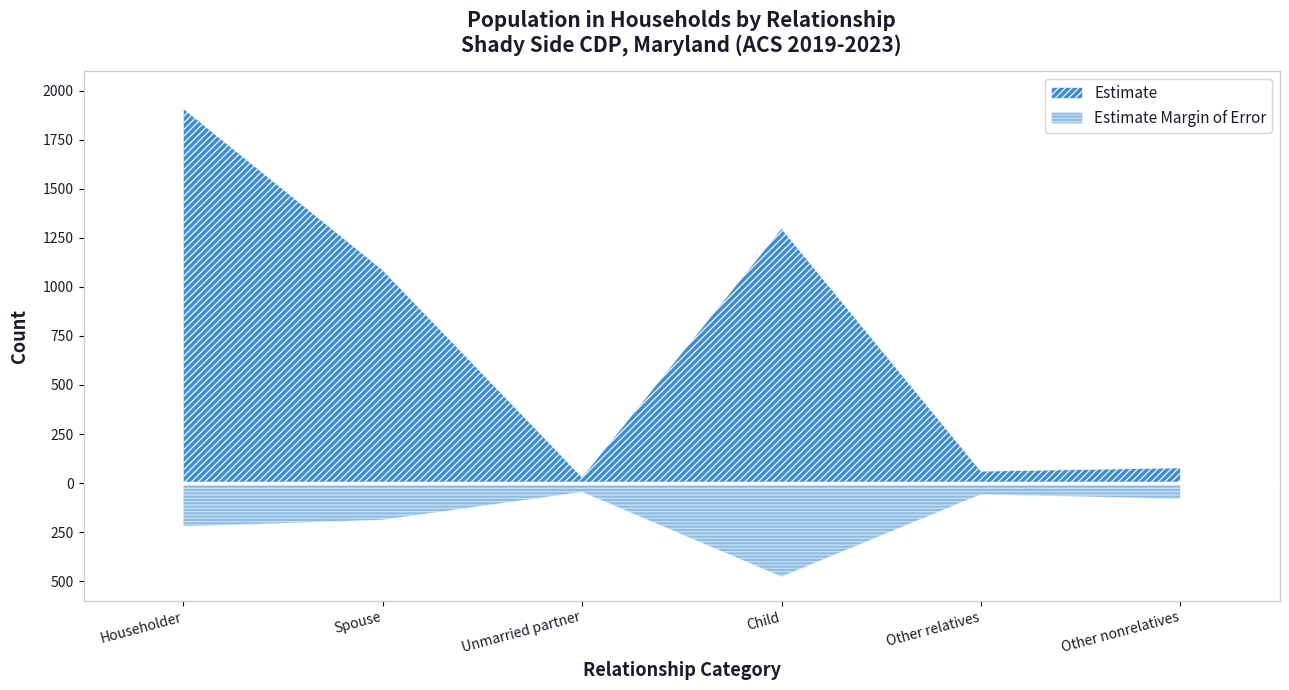

At how many categories does at least one series exceed 783?

3